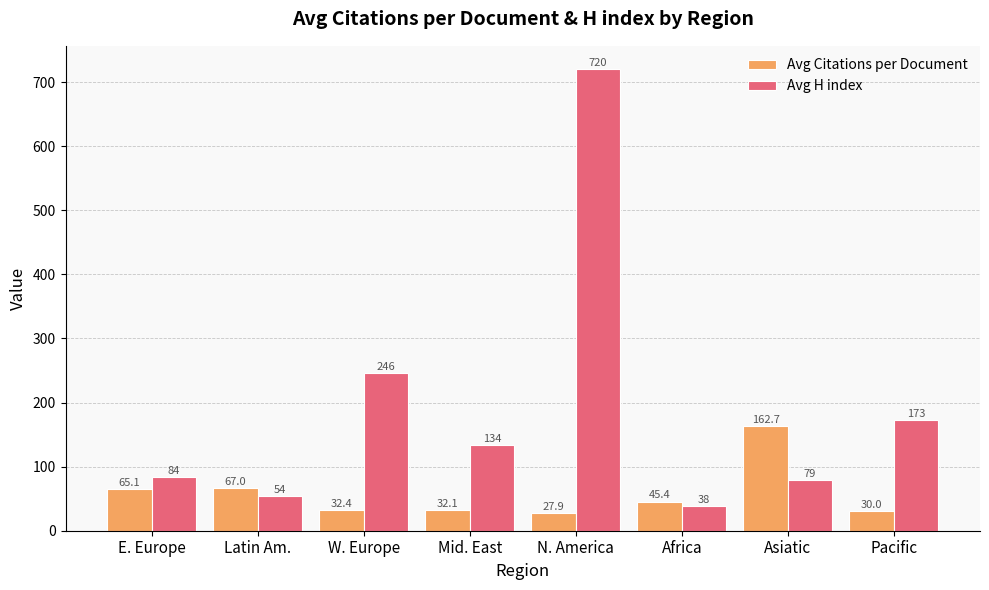

What is the label of the 3rd bar from the left?

W. Europe